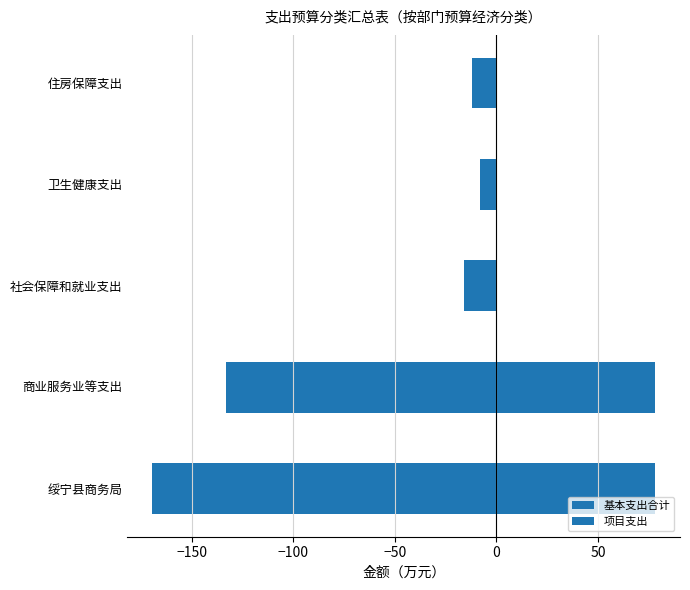

Which series has the largest total across all categories?

项目支出